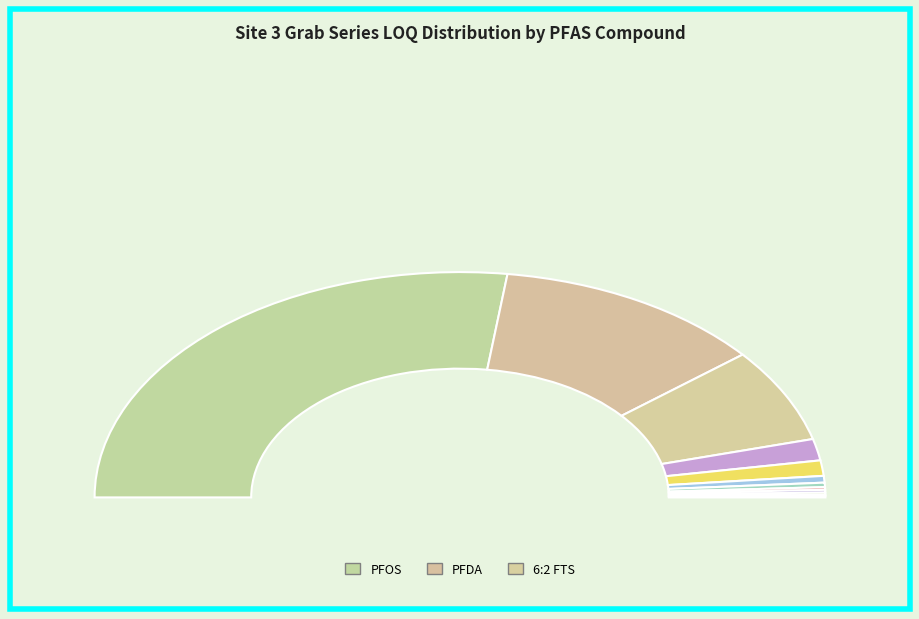

Is there a majority slice in this chart?

Yes